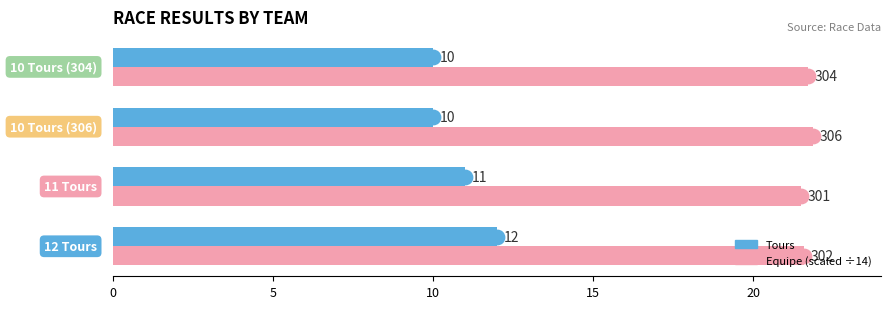

What is the minimum value shown in the chart?

10.0